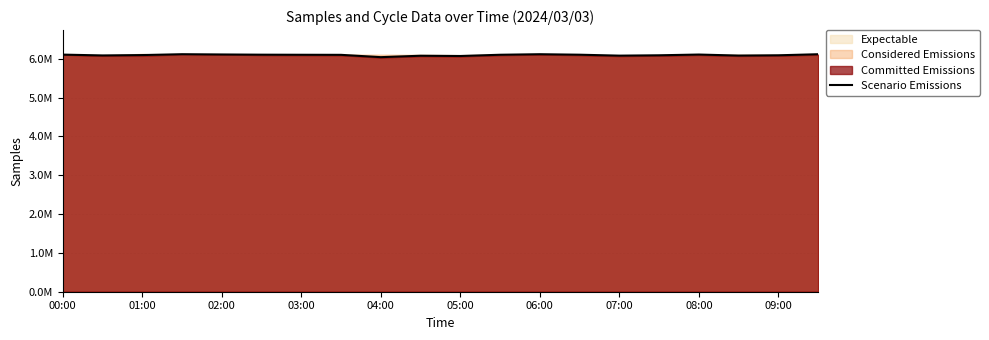

What is the minimum value shown in the chart?

6041306